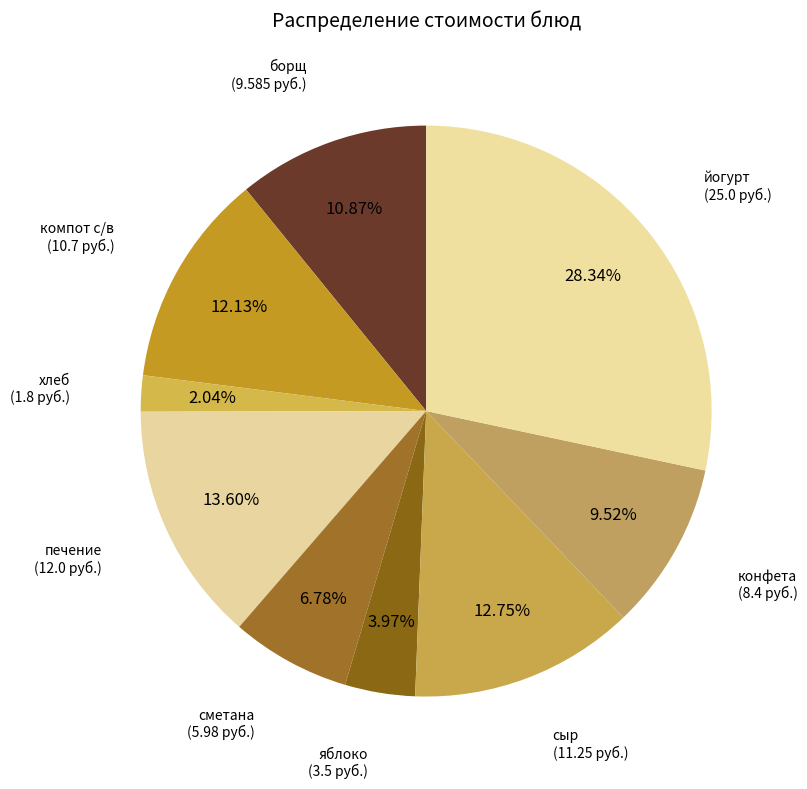

Which slice is the largest?

йогурт